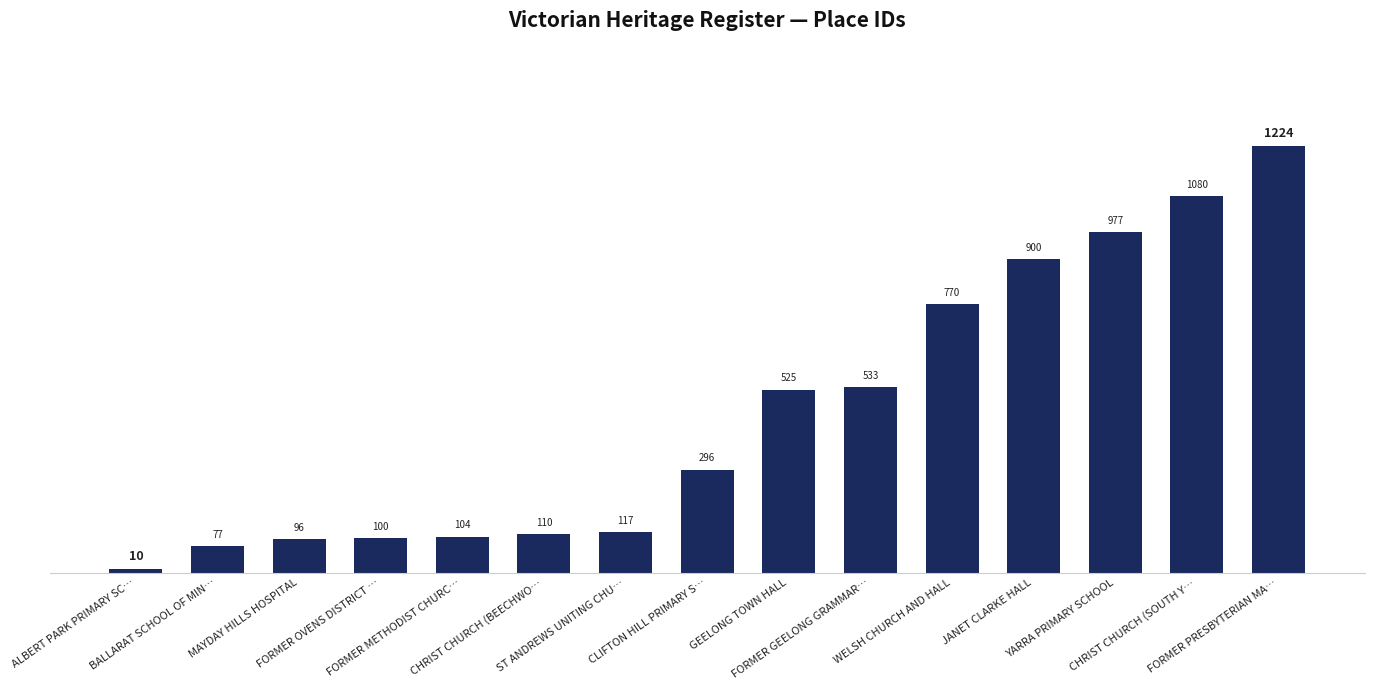

What is the difference between the values at GEELONG TOWN HALL and ST ANDREWS UNITING CHU…?

408